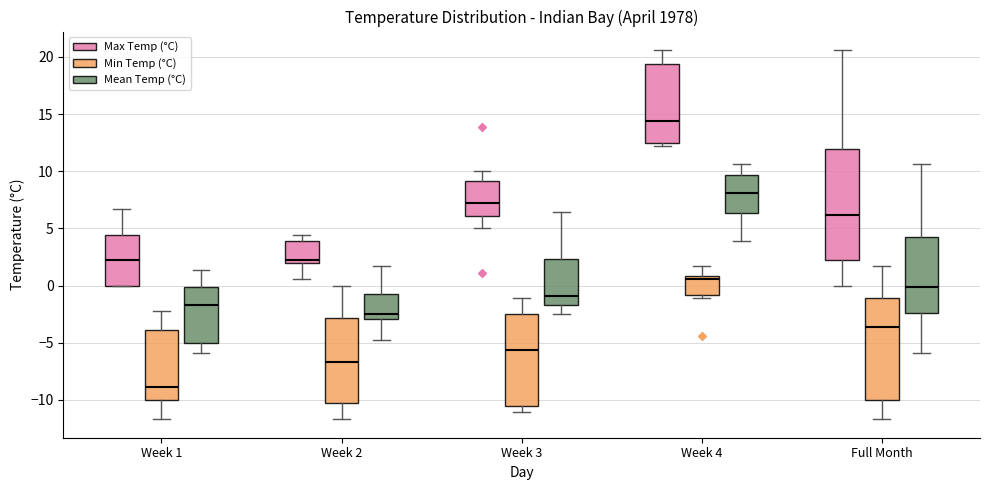

Which box's median line is the lowest?

Week 1 (Min Temp (°C))